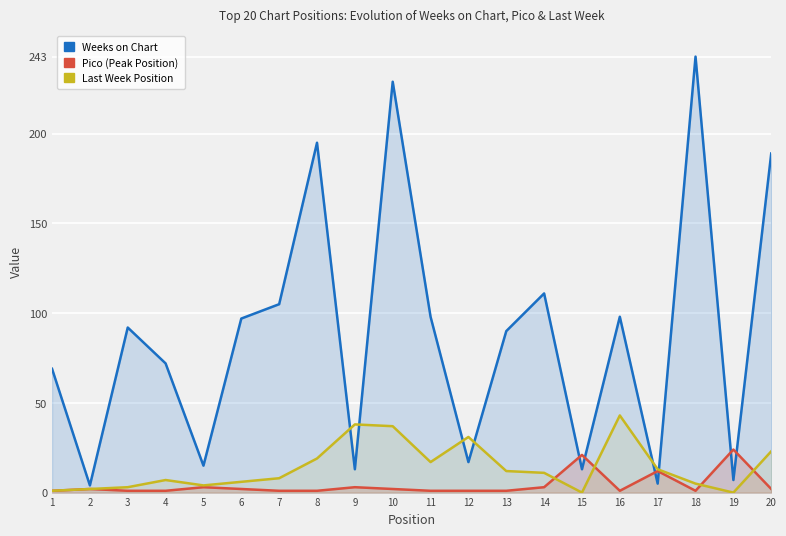

At which category is the sum across all series the highest?

10